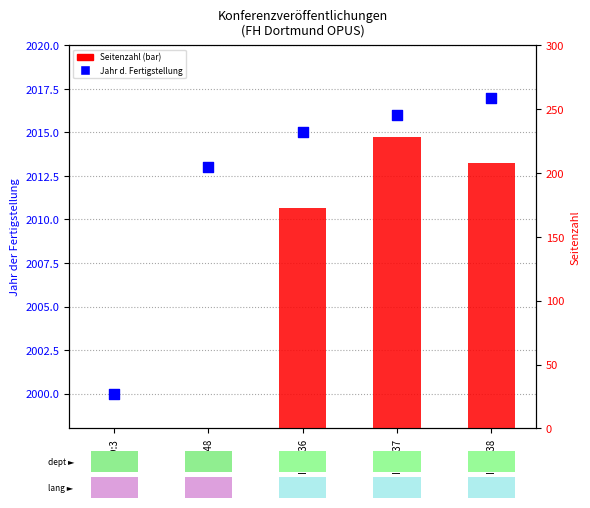

Which series contains the lowest Y value?

Seitenzahl